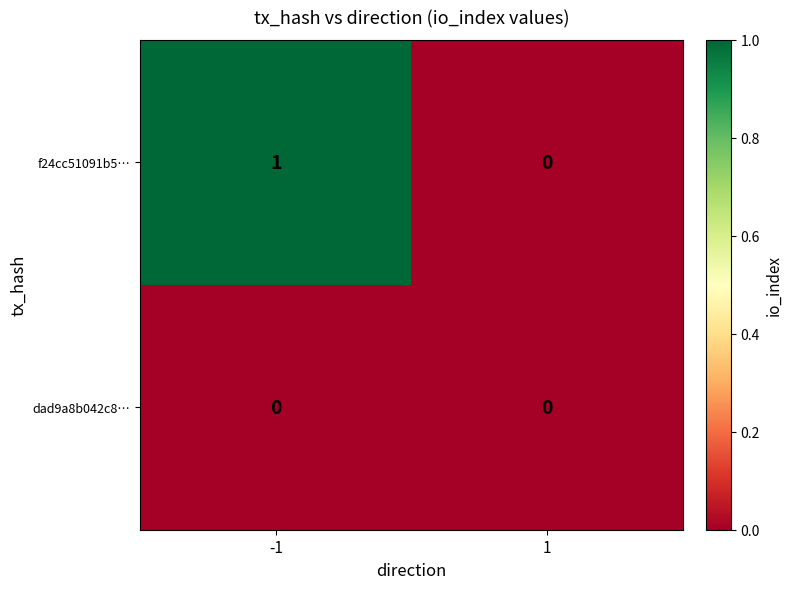

Is the value of dad9a8b042c8… at -1 greater than the value of f24cc51091b5… at -1?

No